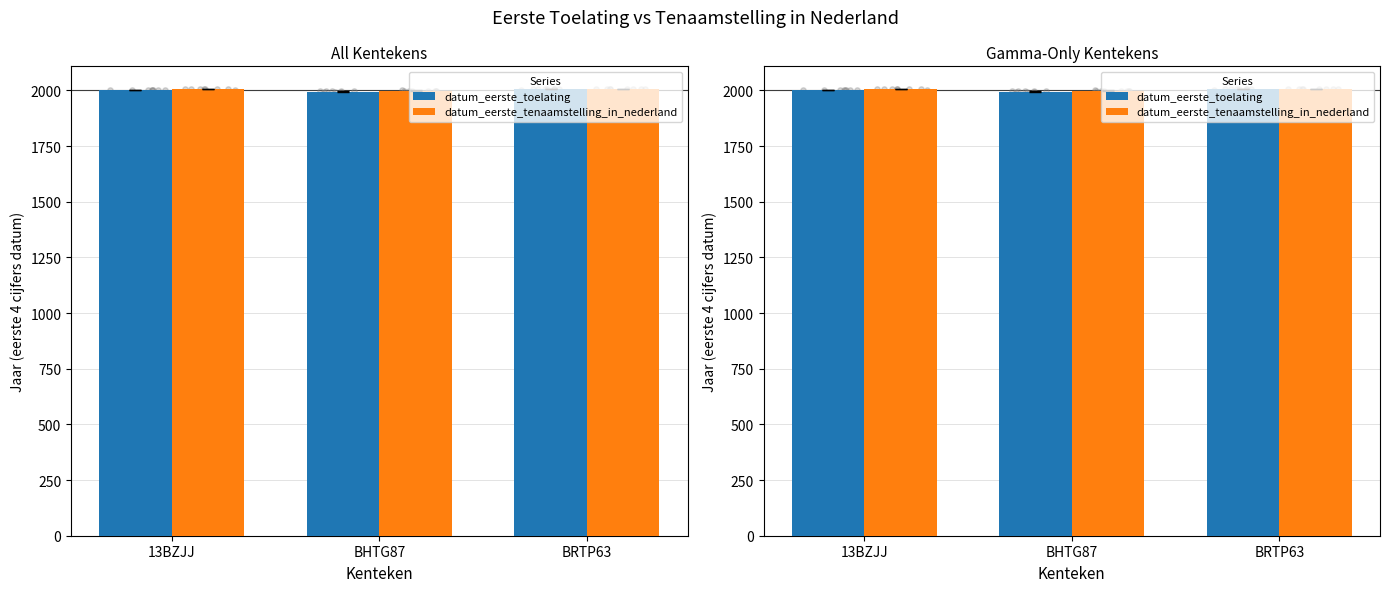

What is the total value across all series at BRTP63?

4012